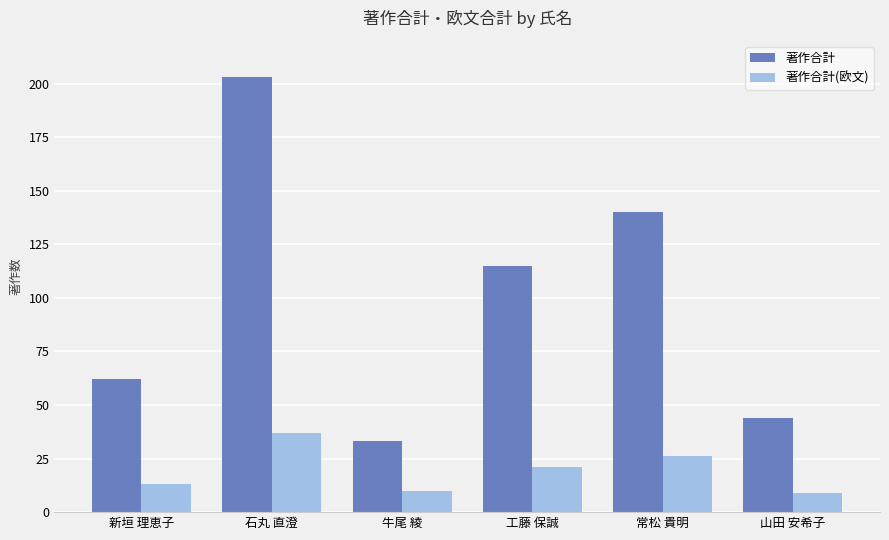

How many data points in 著作合計(欧文) are less than 21?

3